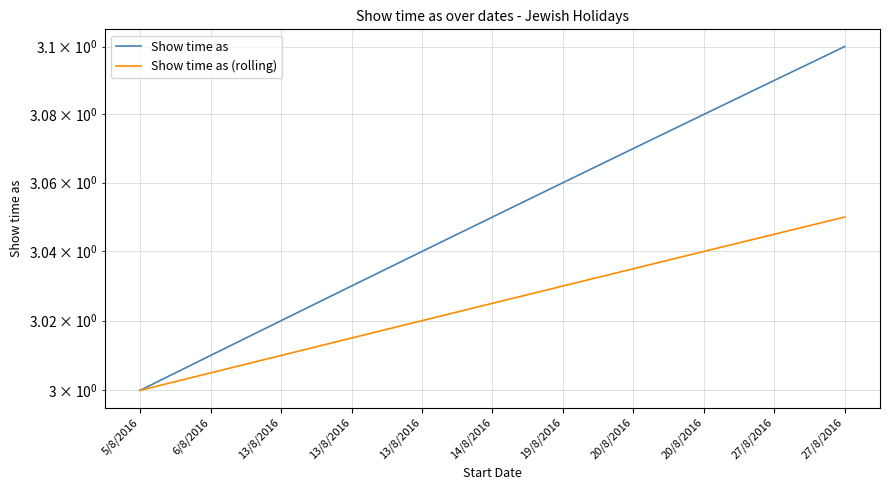

What is the label of the 5th point from the left?

13/8/2016